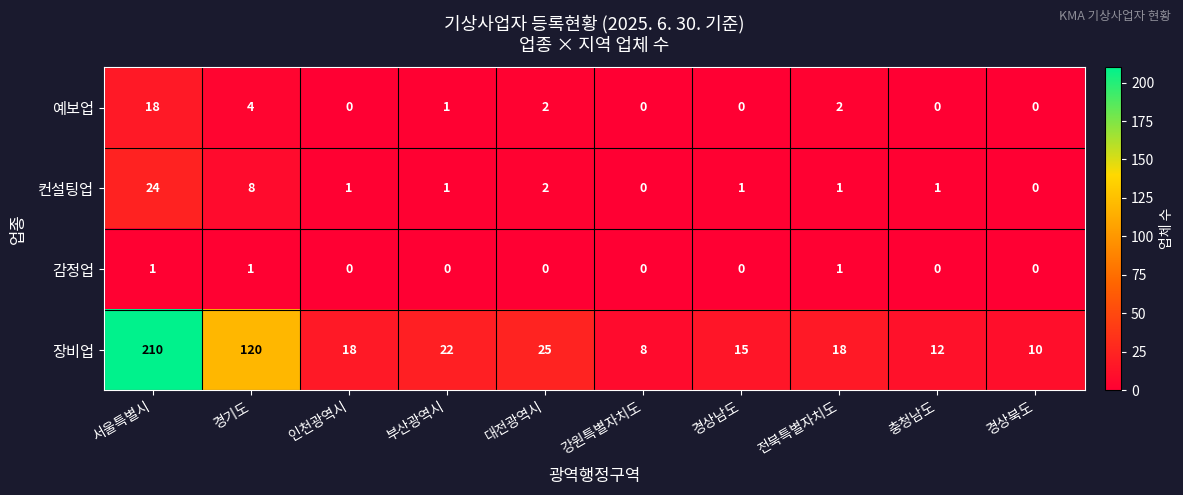

What is the sum of all 감정업 values?

3